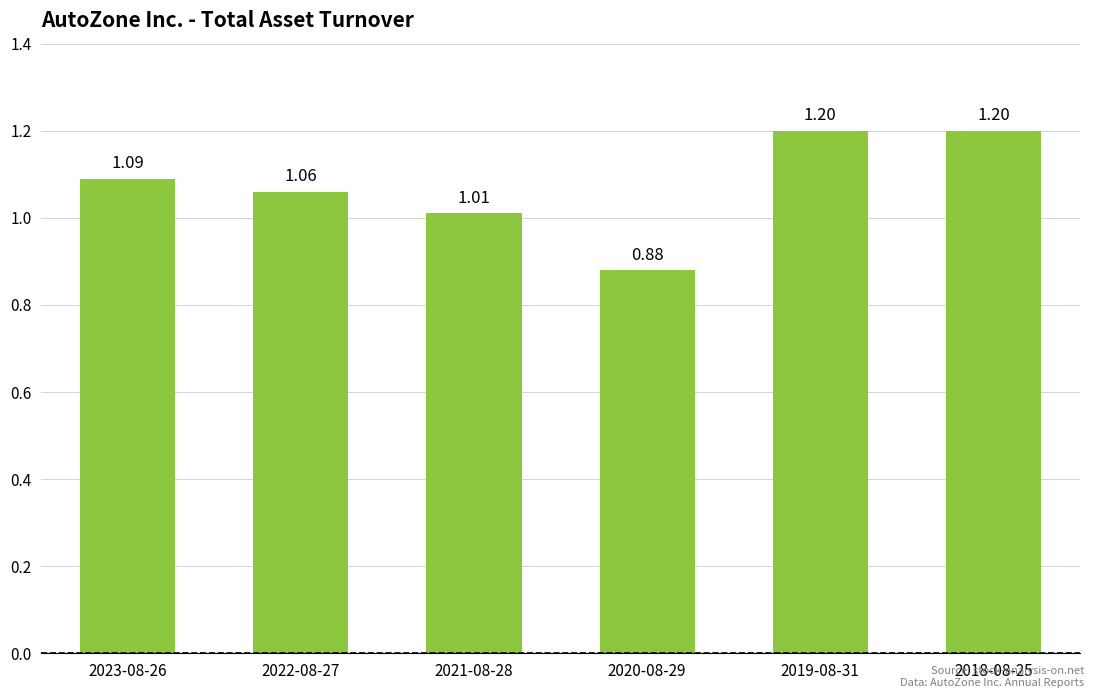

Where does the data first go above 1?

2023-08-26